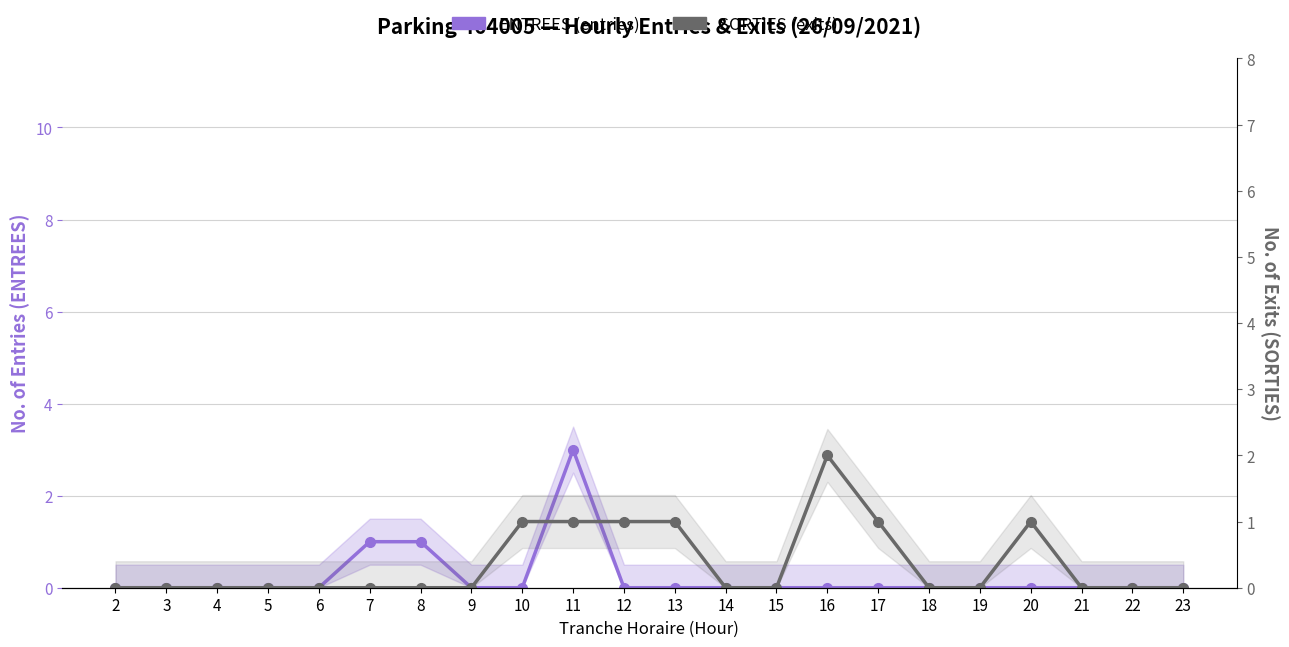

Does the chart have visible grid lines?

Yes